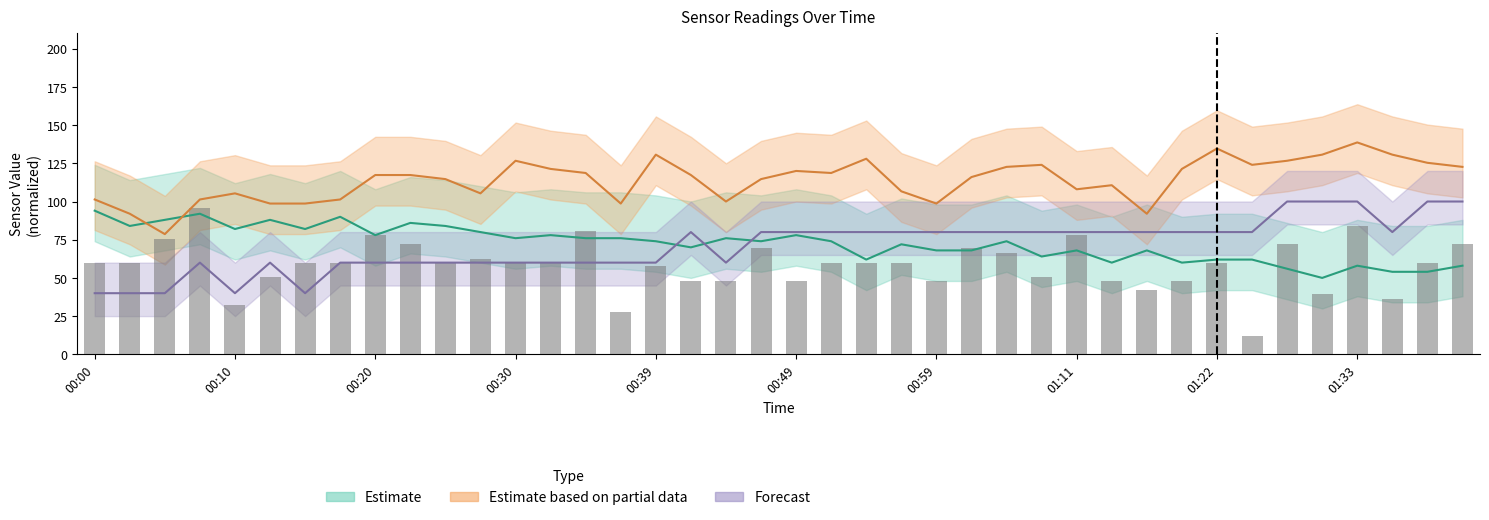

What is the maximum value shown in the chart?

138.7